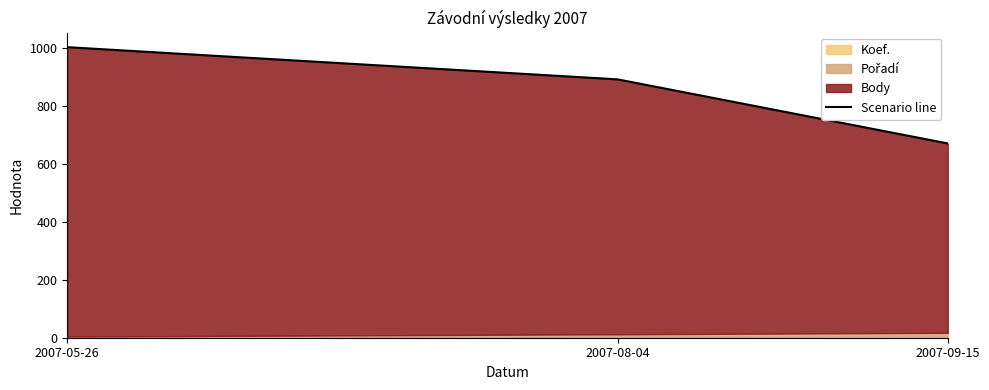

What position from the right is 2007-09-15?

1